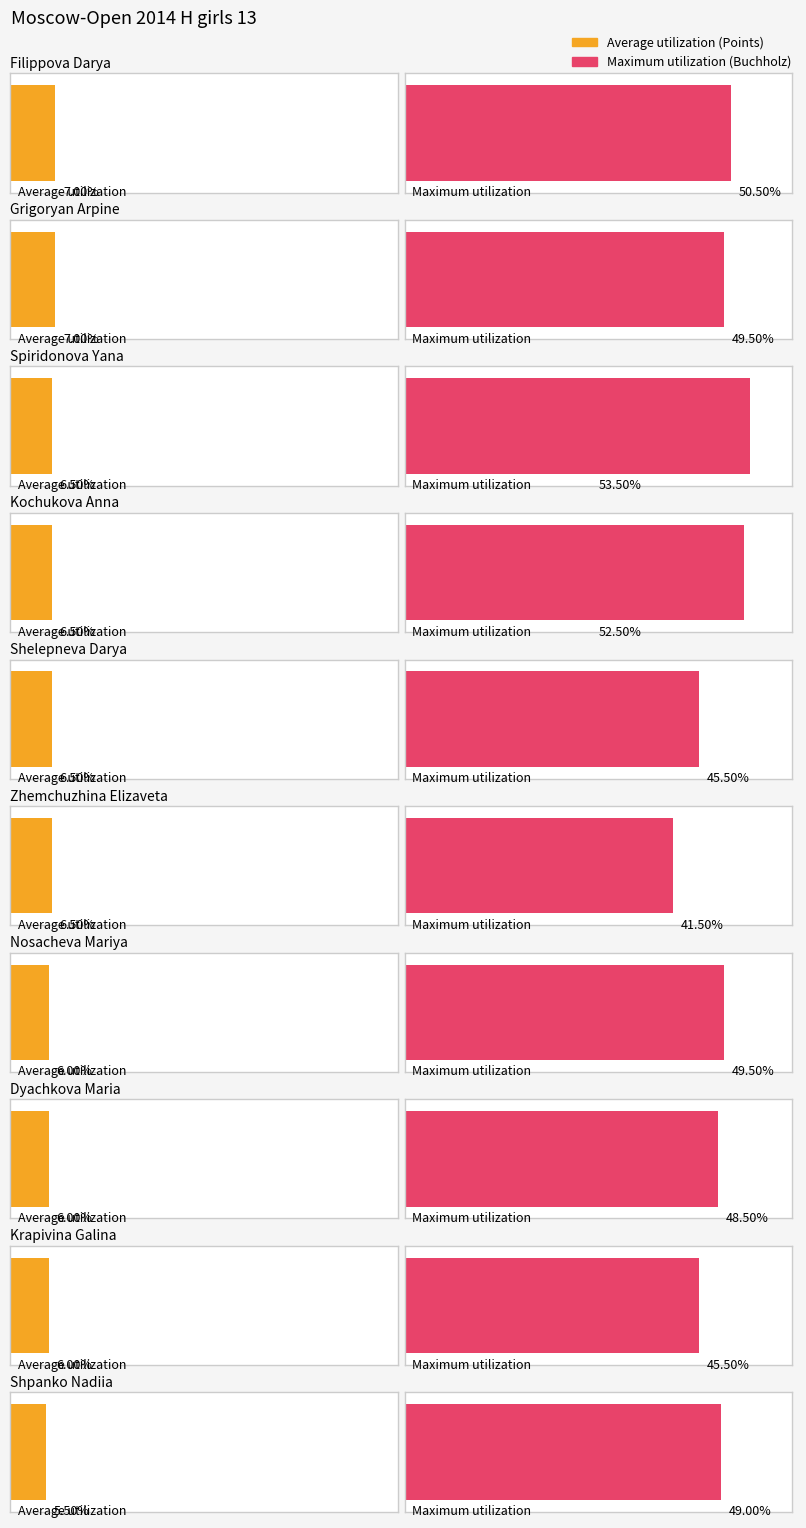

How many data points in Average utilization are above 6?

6